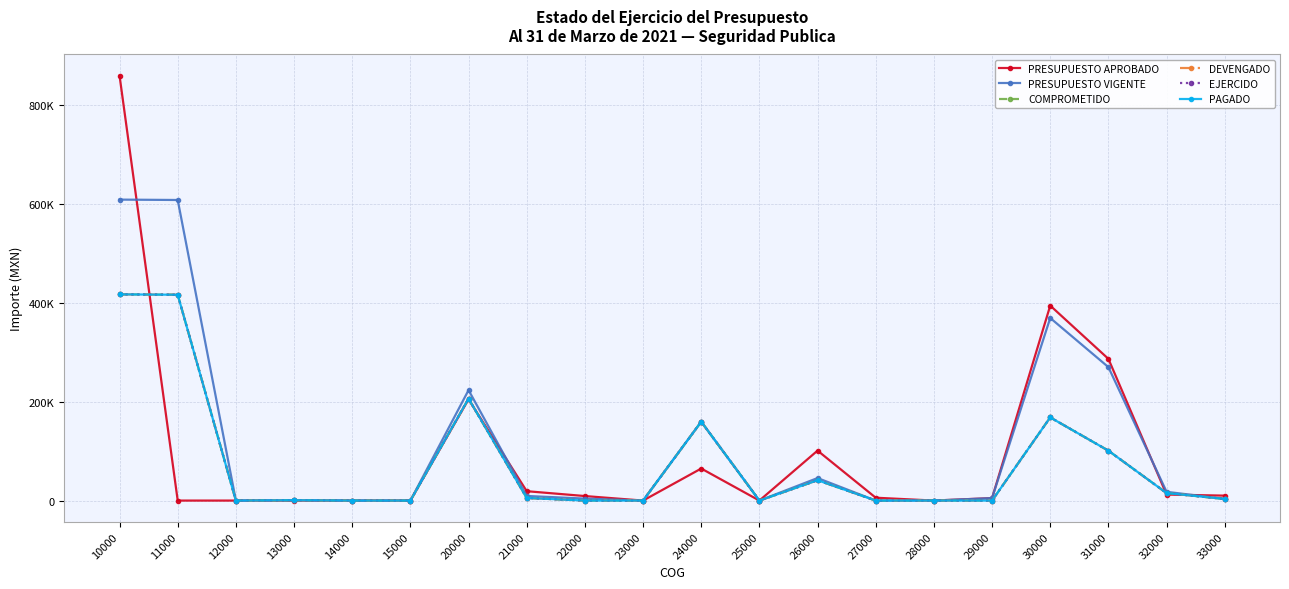

Rank the series at 22000 from lowest to highest value.

COMPROMETIDO, DEVENGADO, EJERCIDO, PAGADO, PRESUPUESTO VIGENTE, PRESUPUESTO APROBADO